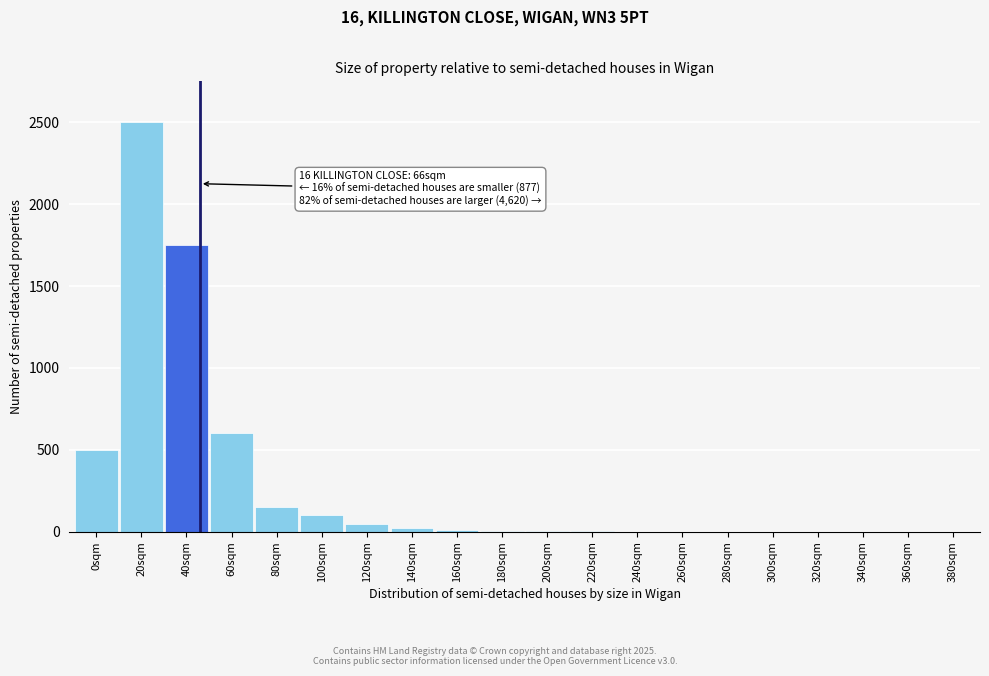

What is the change in value from 80sqm to 320sqm?

-150